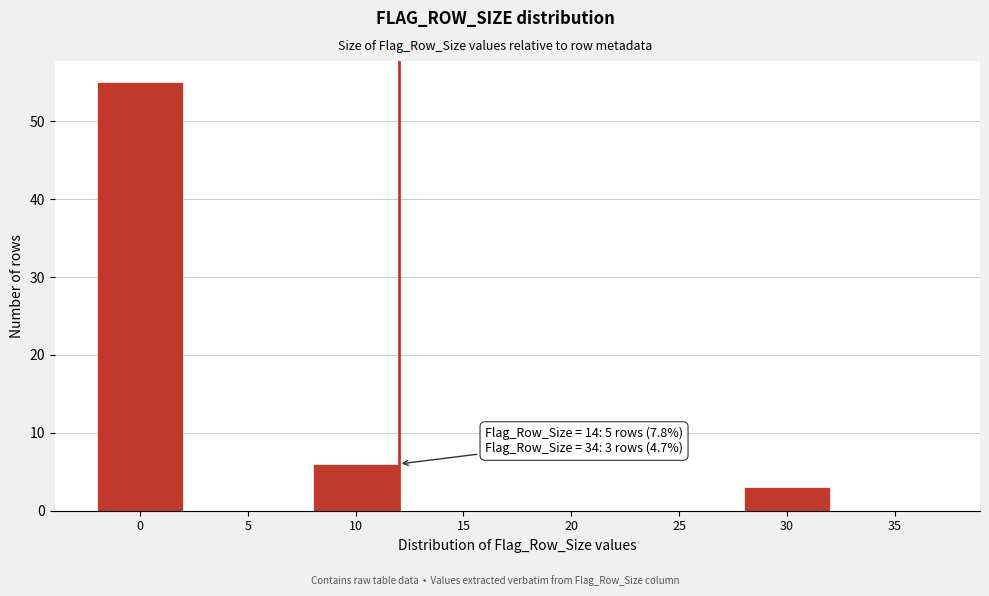

Reading left to right, extract all data points from this chart.

0=55	5=0	10=6	15=0	20=0	25=0	30=3	35=0